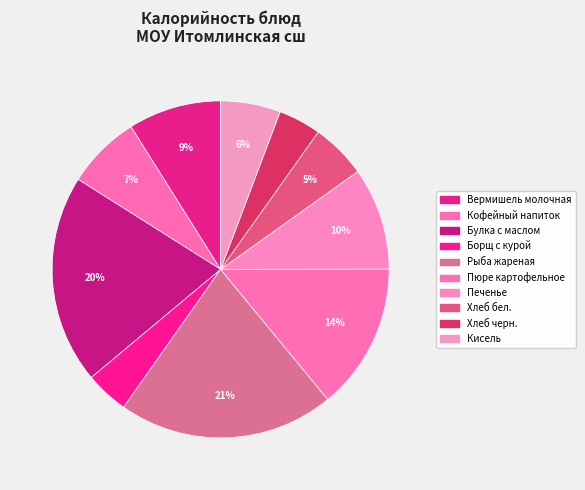

How many slices are in this pie chart?

10